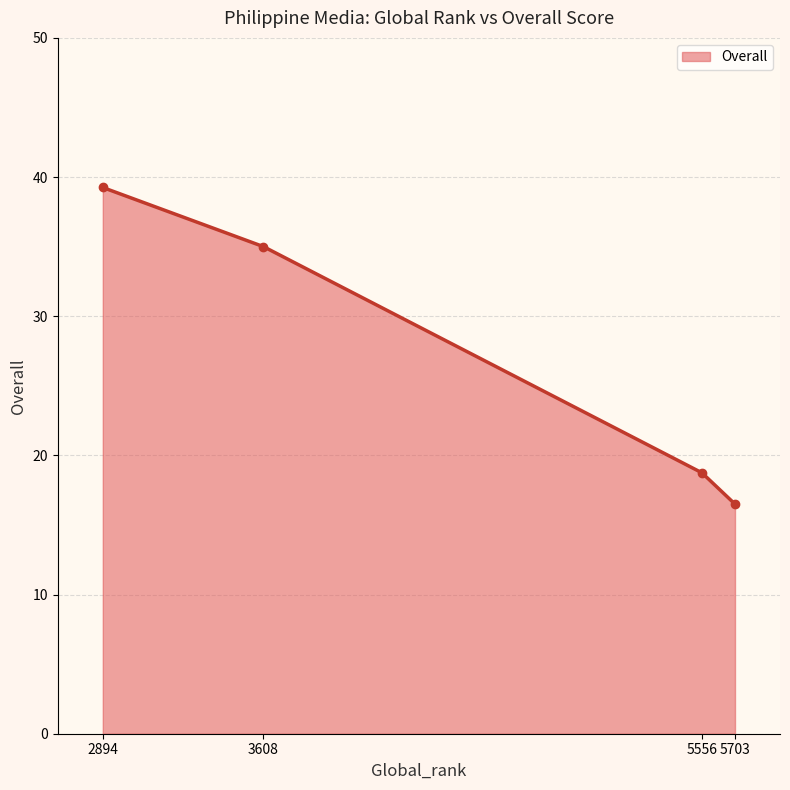

Count the number of data series in this chart.

1